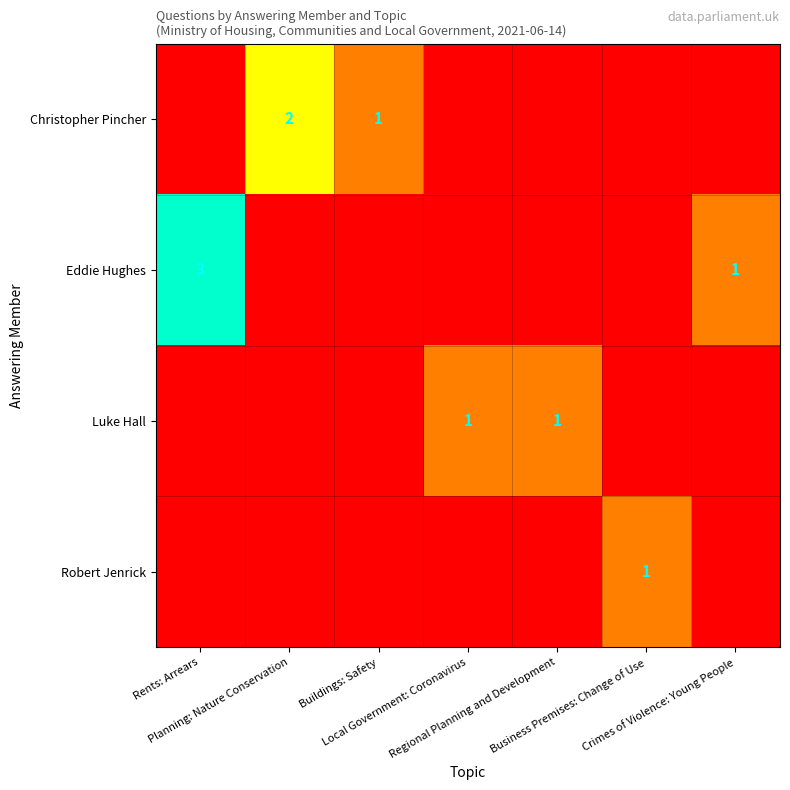

Is the value of Eddie Hughes at Buildings: Safety greater than the value of Luke Hall at Local Government: Coronavirus?

No